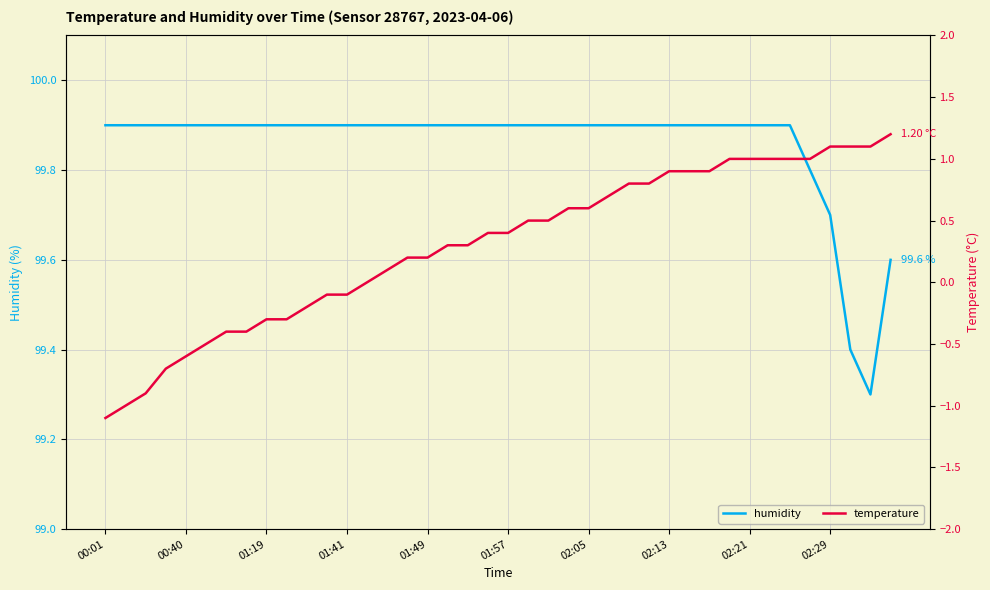

True or false: humidity has a value of 53.2 at 02:29.

False